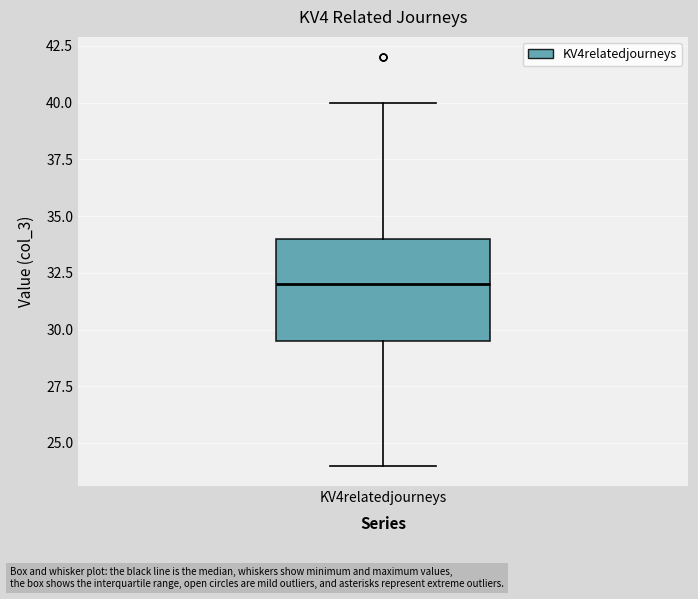

Transcribe this box plot: give where the median line is, the range the box spans, and where the two whiskers end, as read against the y-axis. The values are not printed on the chart, so give them approximately, as read against the axis.

median 32.0, box 29.5 to 34.0, whiskers 24.0 to 40.0